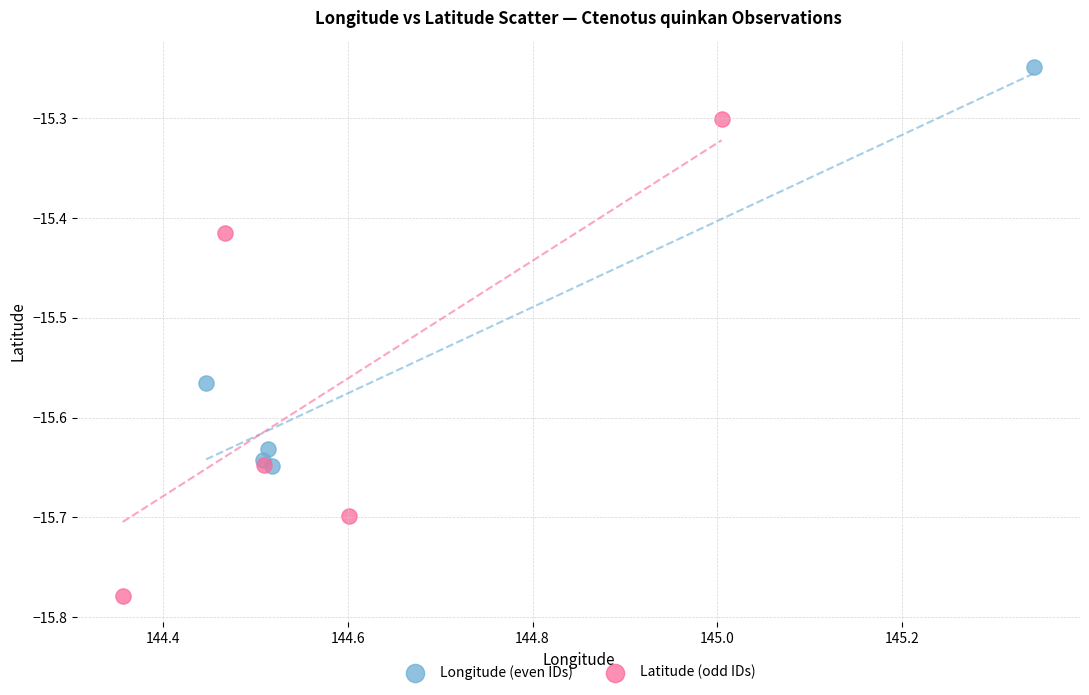

What are all the series names shown in the legend?

Longitude (even IDs), Latitude (odd IDs)